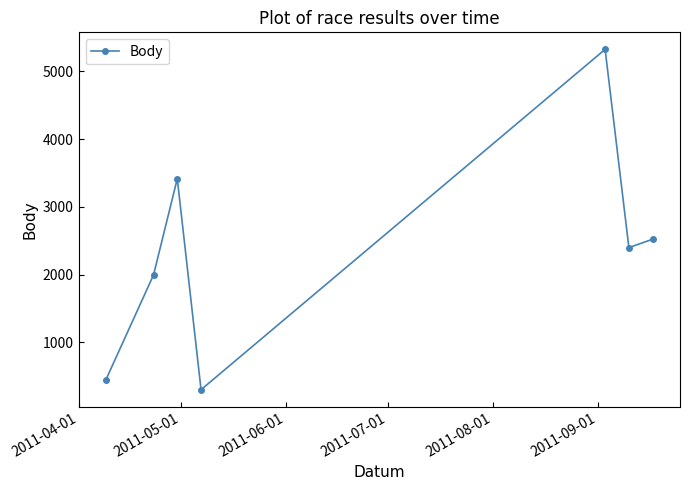

What is the greatest value displayed?

5326